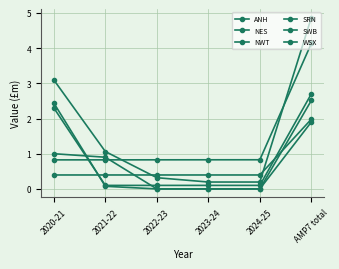

Does the chart have visible grid lines?

Yes